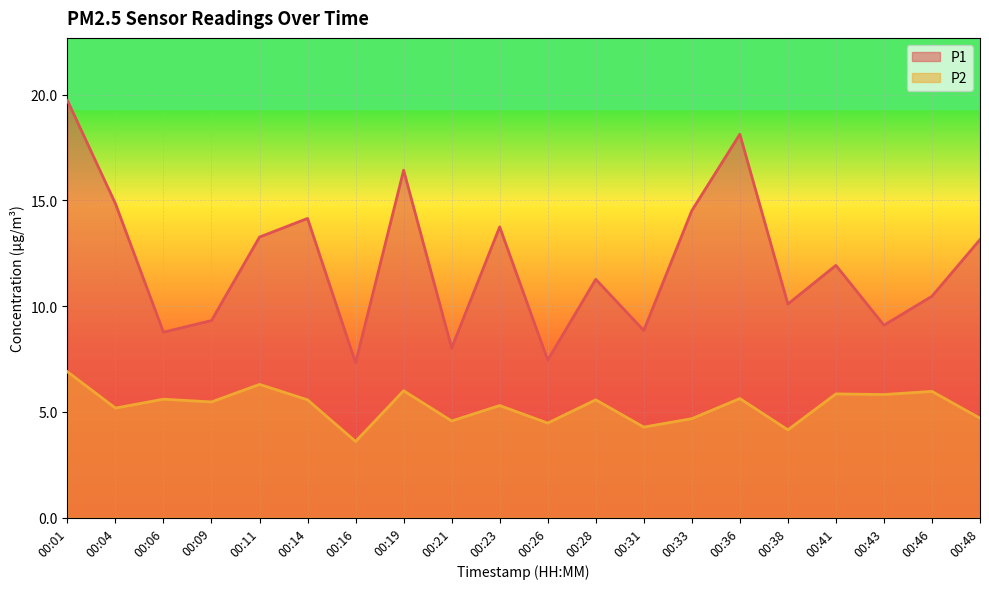

Which series has the largest range (max minus min)?

P1